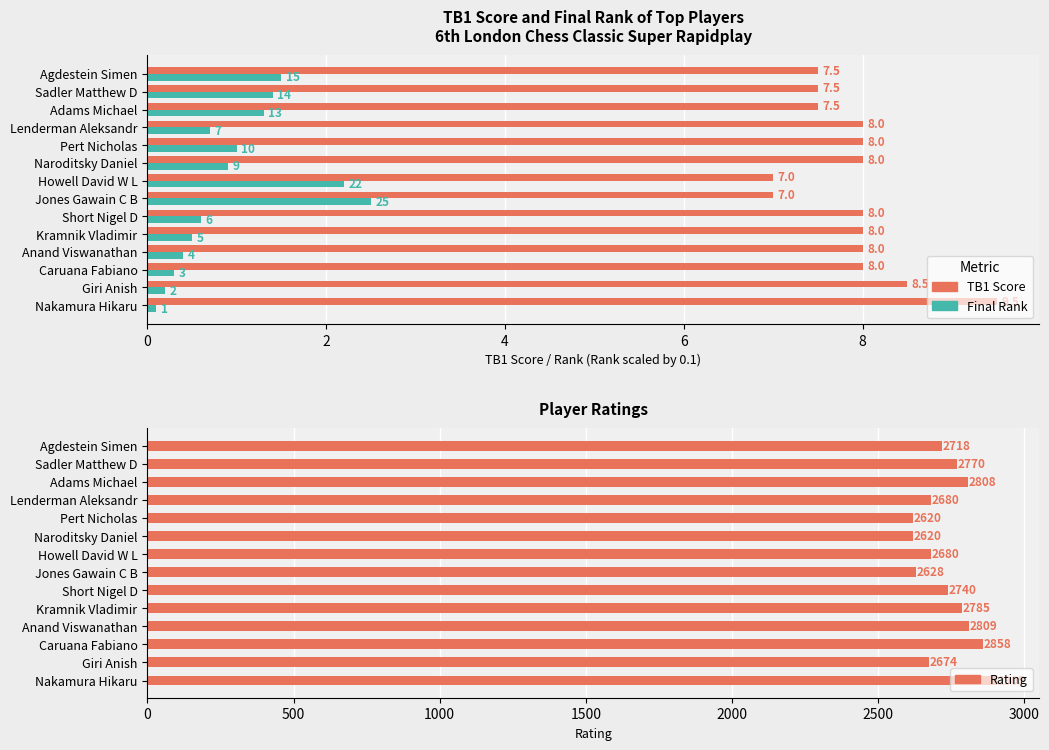

What is the value of the TB1 Score bar at the 12th from the left?

7.5